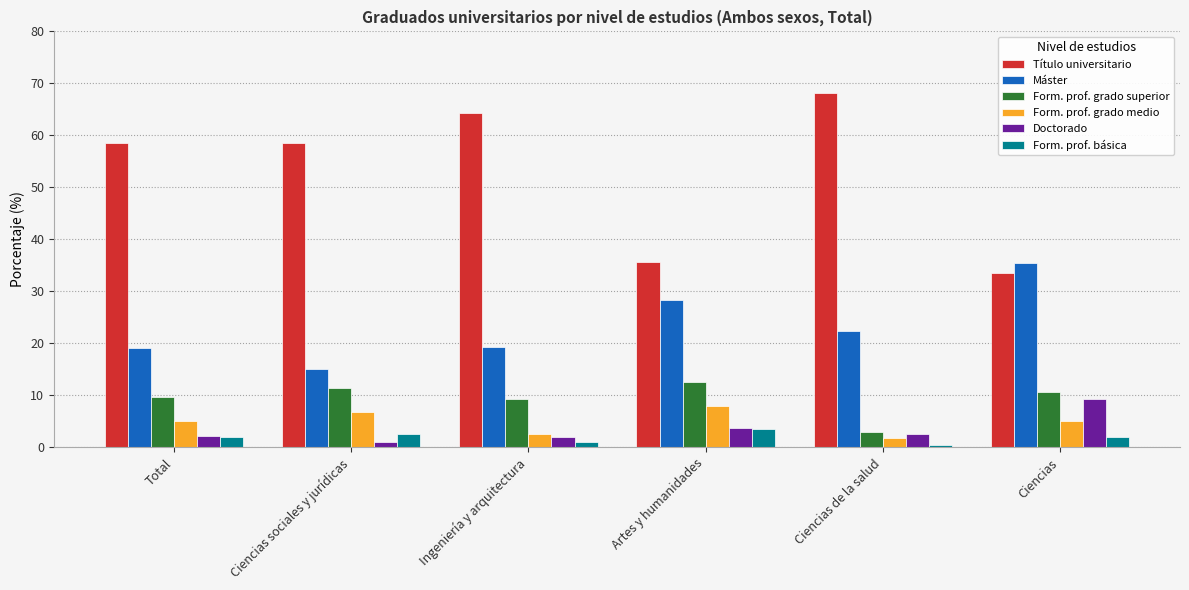

What is the sum of all Máster values?

139.6